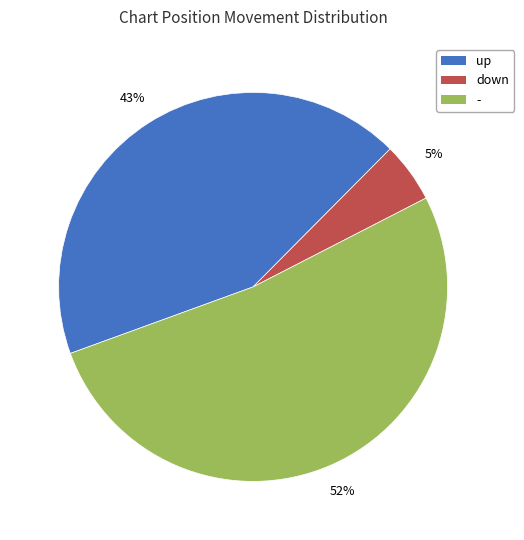

Is the sum of up and down greater than half?

No